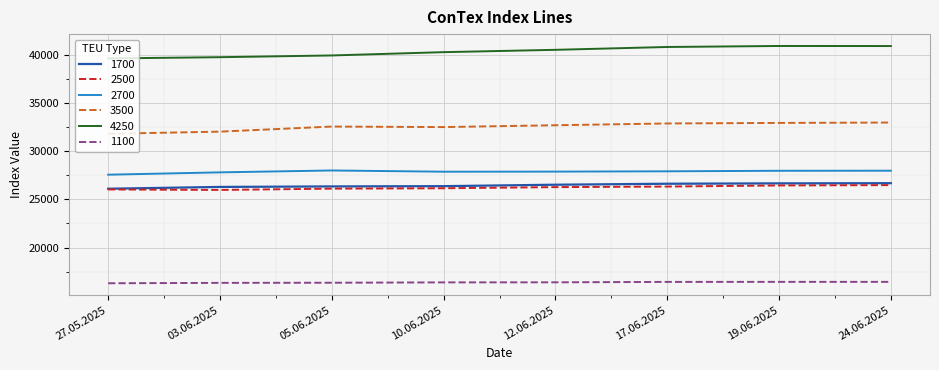

The value of 2700 at 27.05.2025 is 27566. True or false?

True